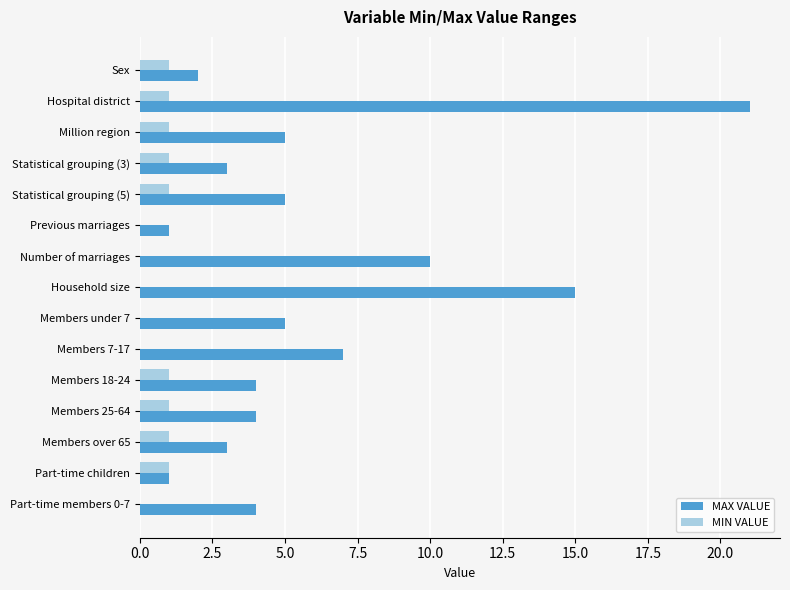

Between Sex and Hospital district, which series saw the biggest shift?

MAX VALUE